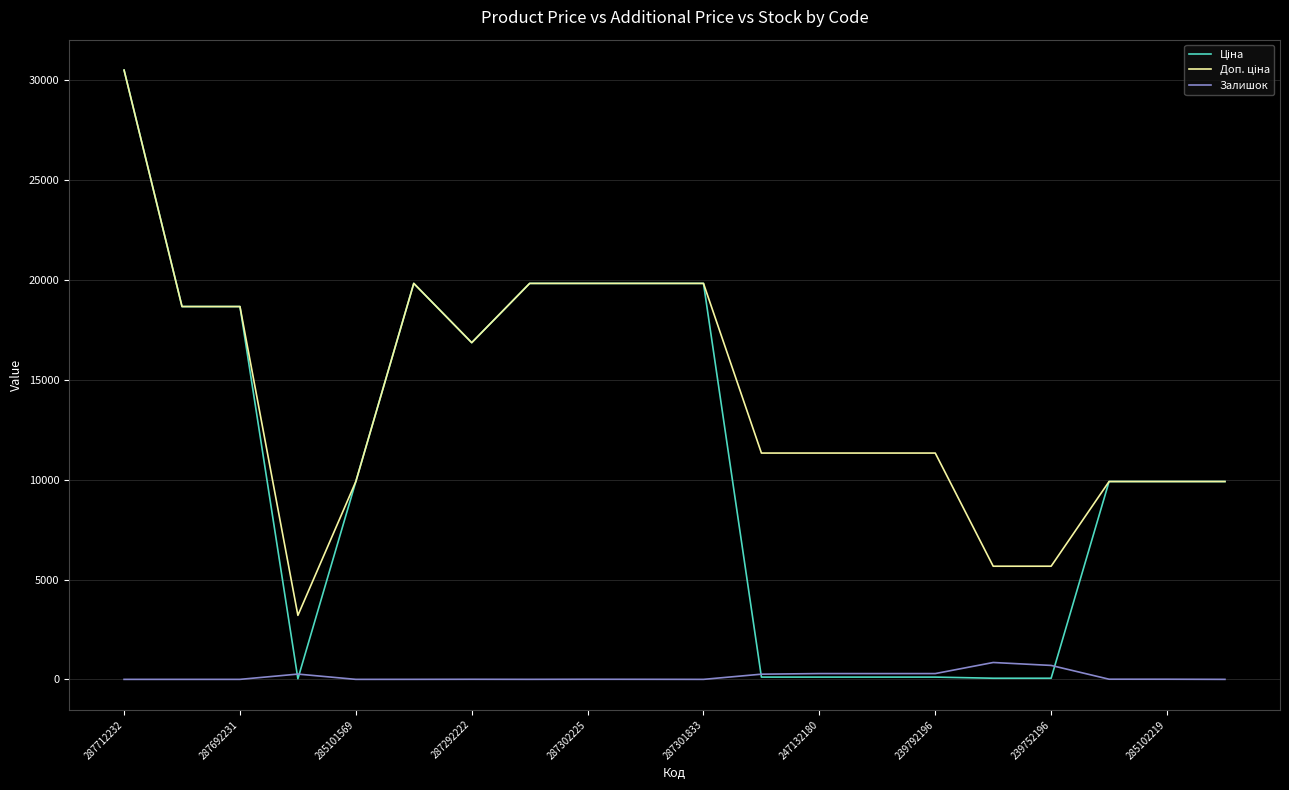

What is the highest value of the Залишок series?

845.0